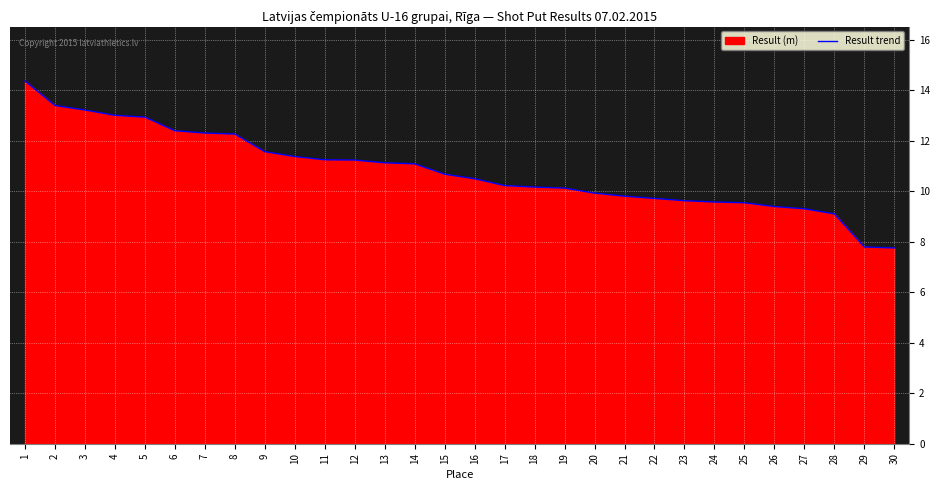

Is it true that the value at 22 is 9.7?

True